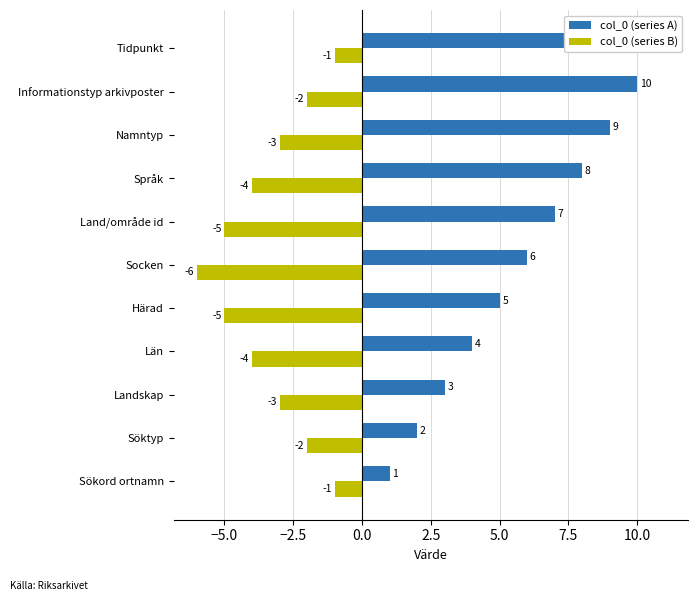

Is the value of col_0 (series B) at Län greater than the value of col_0 (series A) at Land/område id?

No